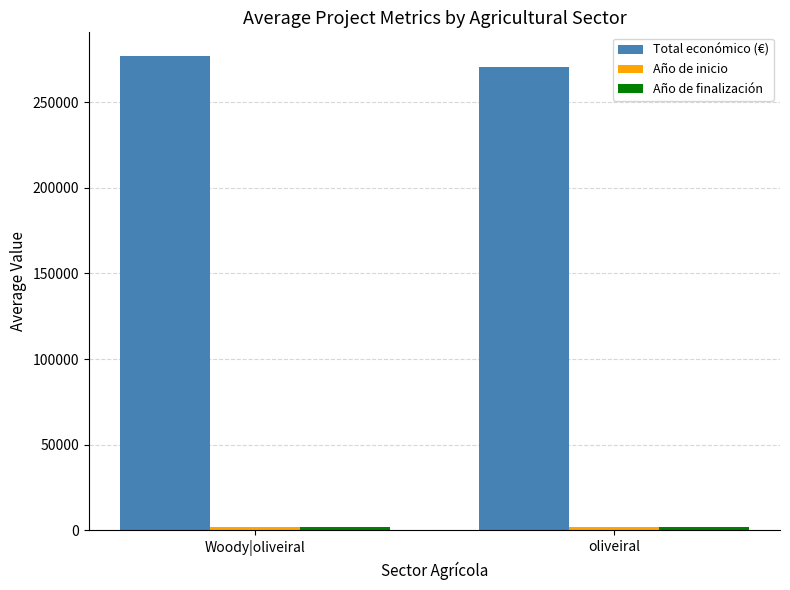

True or false: Total económico (€) has a value of 388476.0 at Woody|oliveiral.

False